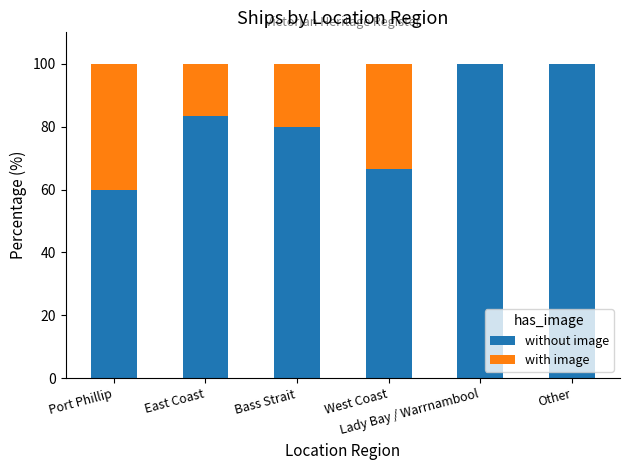

Are the bars horizontal?

No